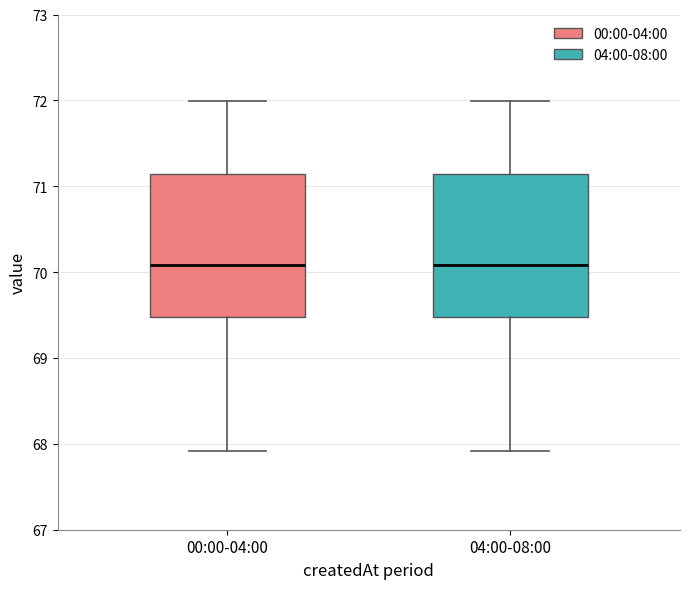

Reading left to right, transcribe this box plot: for each box, give where its median line is, the range the box spans, and where its two whiskers end, as read against the y-axis. The values are not printed on the chart, so give them approximately, as read against the axis.

00:00-04:00: median 70.1, box 69.5 to 71.1, whiskers 67.9 to 72.0
04:00-08:00: median 70.1, box 69.5 to 71.1, whiskers 67.9 to 72.0